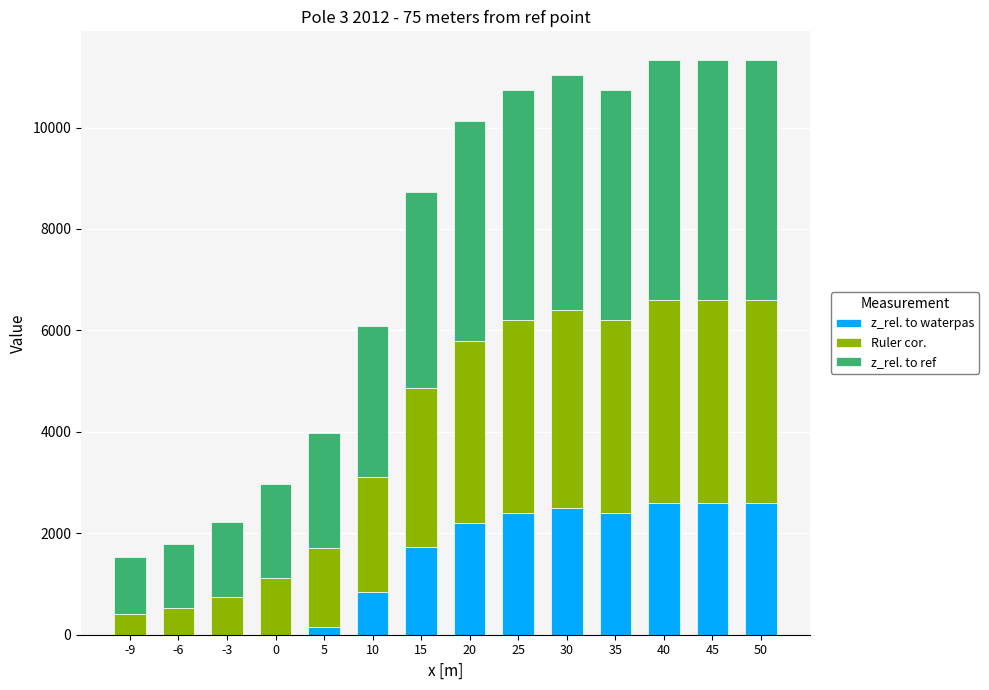

True or false: z_rel. to waterpas has a value of 0 at 0.

True